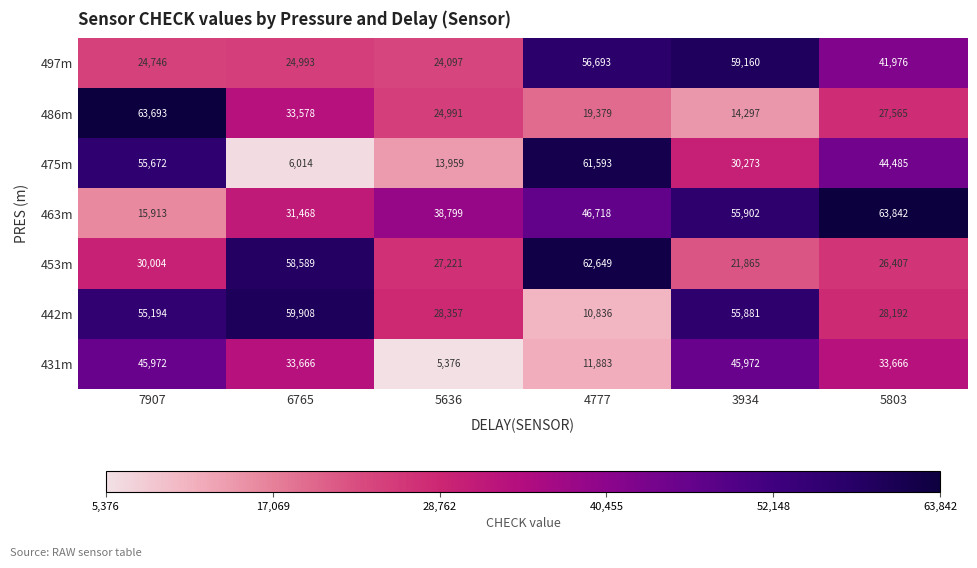

What is the smallest value displayed?

5376